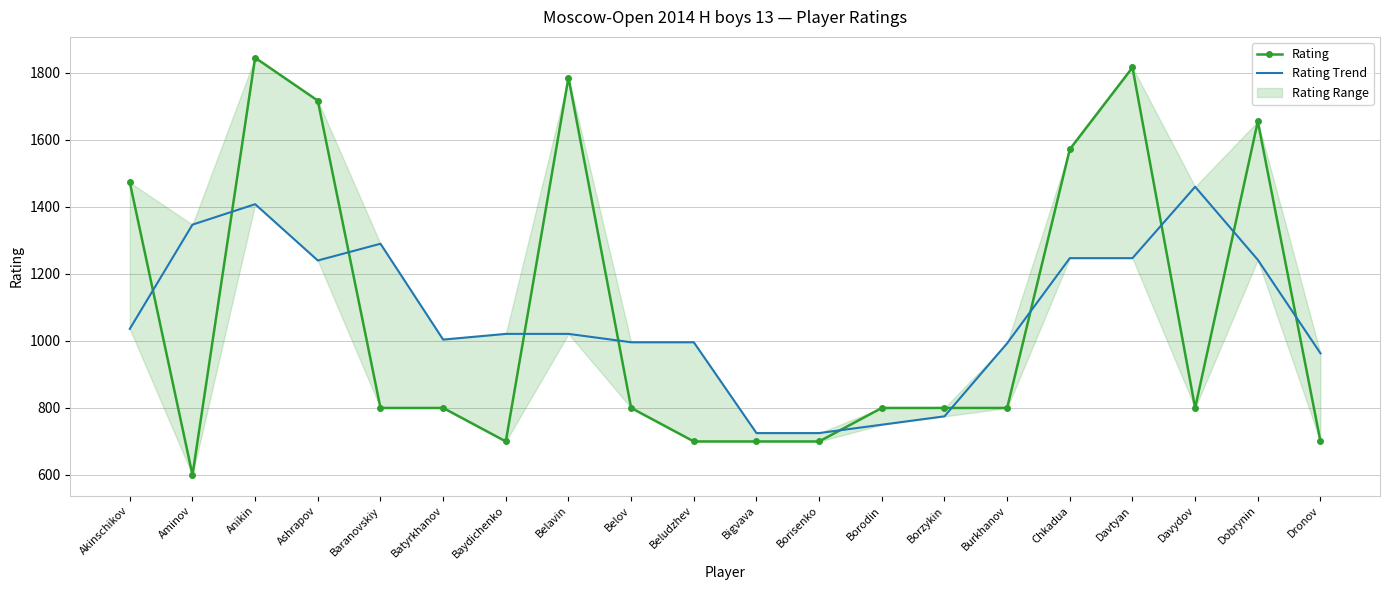

Which series has the largest range (max minus min)?

Rating